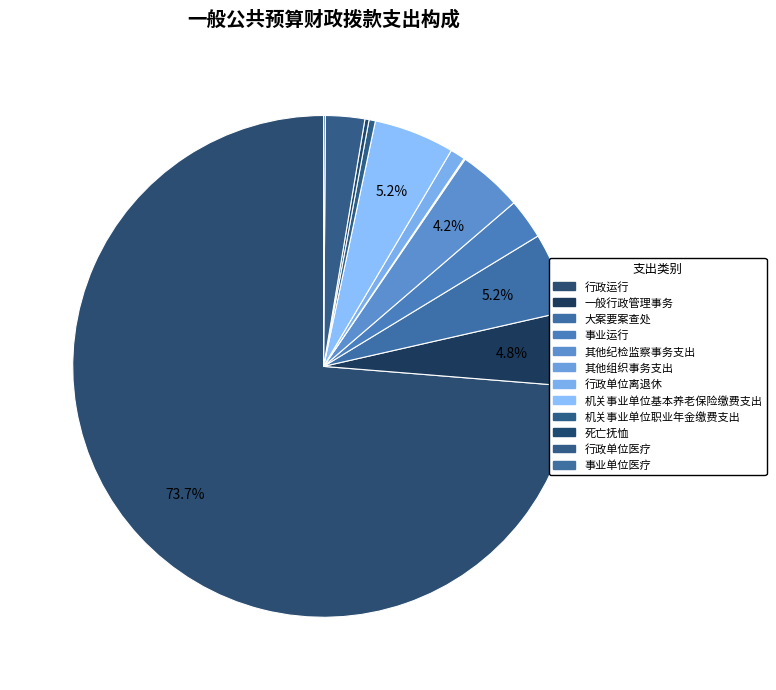

Which category has the smallest portion of the pie?

其他组织事务支出